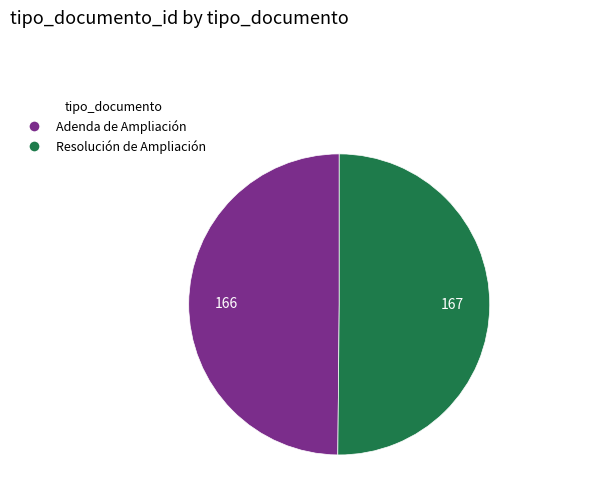

Approximately how many times larger is the value at Resolución de Ampliación compared to Adenda de Ampliación?

1.0